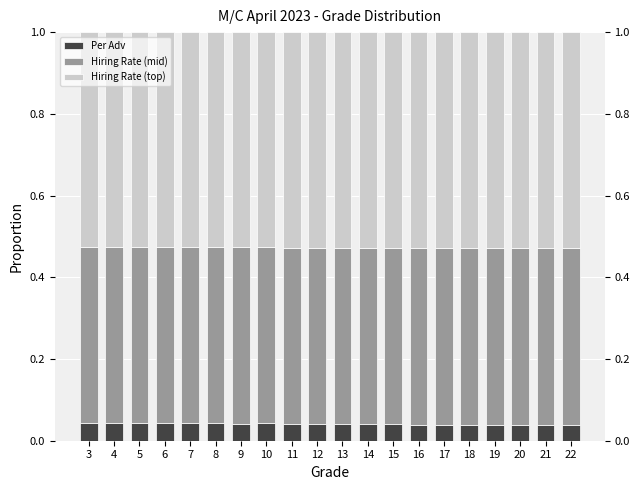

At how many categories does at least one series exceed 0?

20